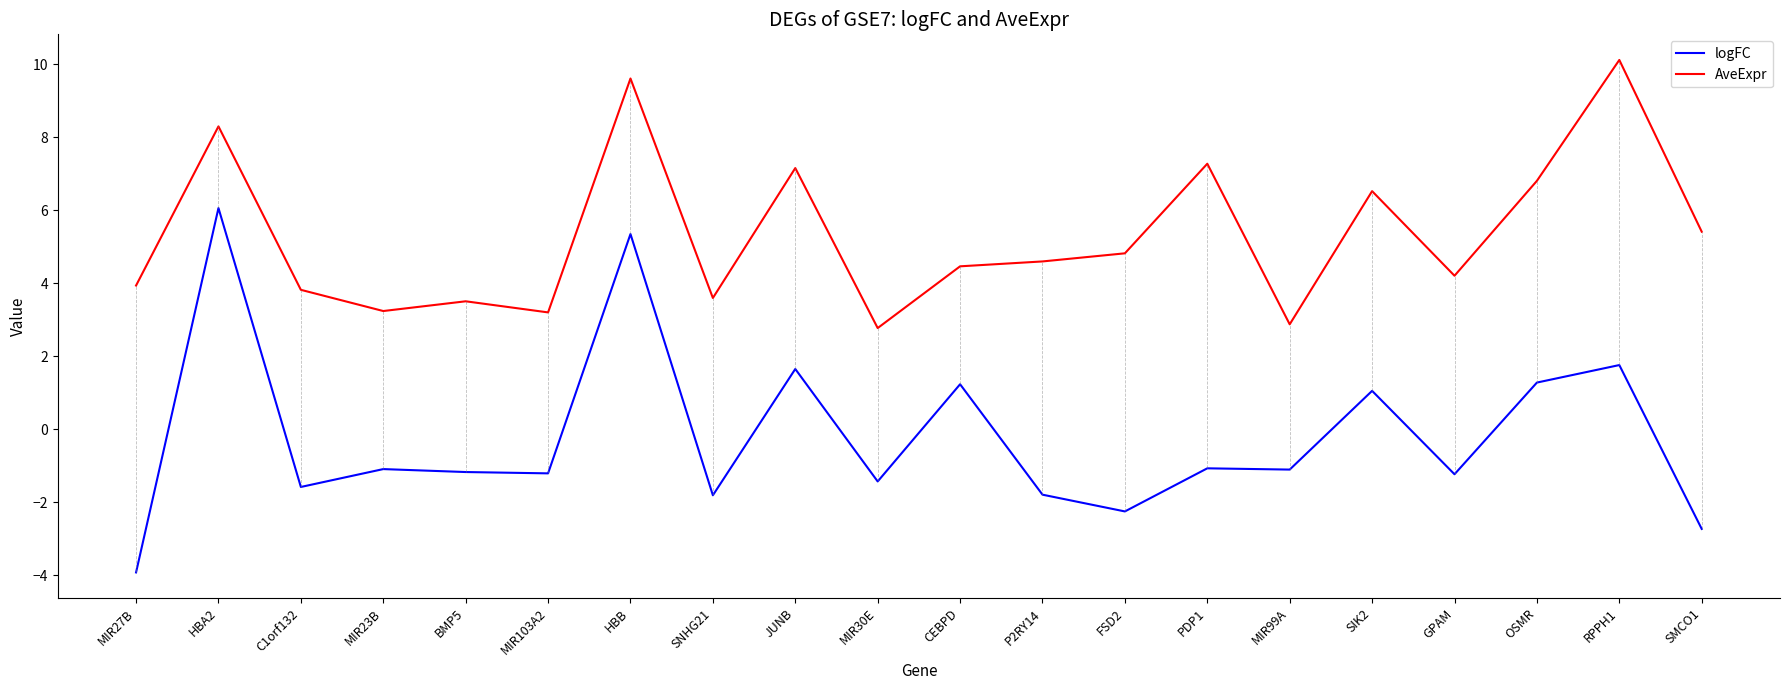

At which category does AveExpr reach its first local peak?

HBA2